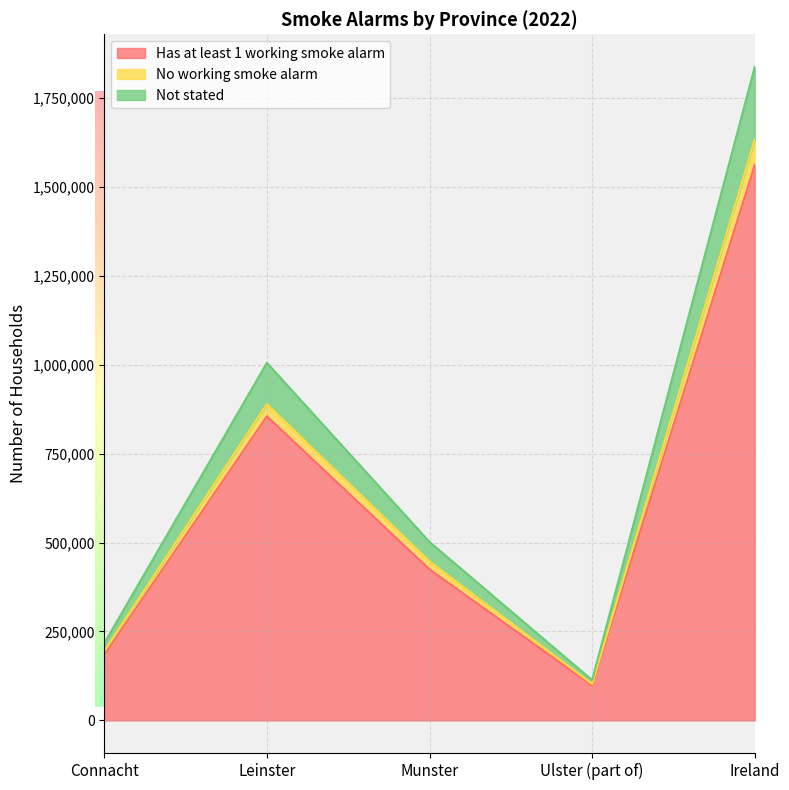

Rank the categories by Has at least 1 working smoke alarm value from lowest to highest.

Ulster (part of), Connacht, Munster, Leinster, Ireland